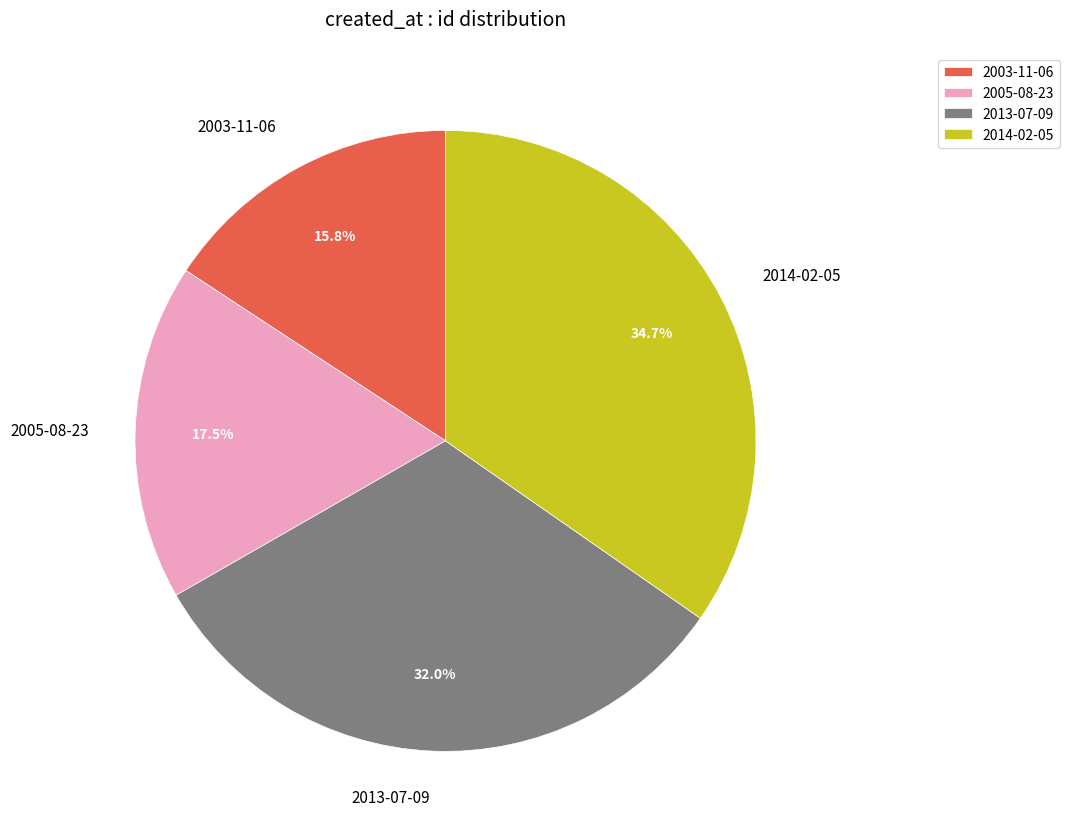

Count the number of slices in the pie.

4